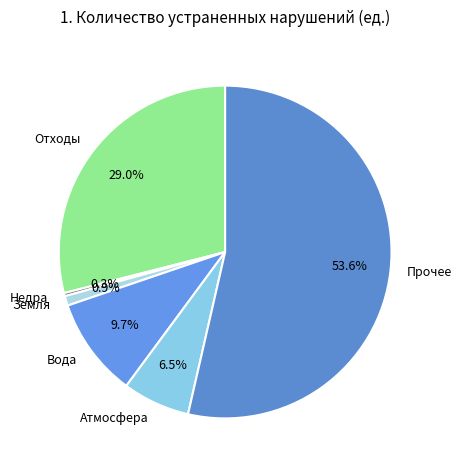

How many segments does this pie chart have?

6